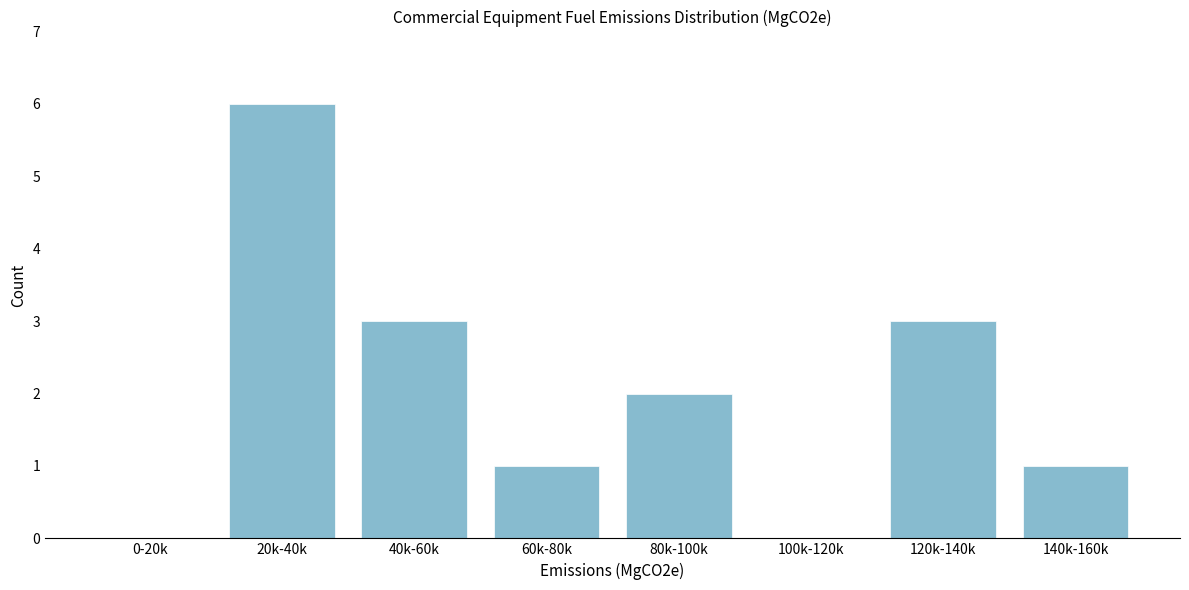

Reading left to right, list all the values displayed in this chart.

0-20k=0	20k-40k=6	40k-60k=3	60k-80k=1	80k-100k=2	100k-120k=0	120k-140k=3	140k-160k=1